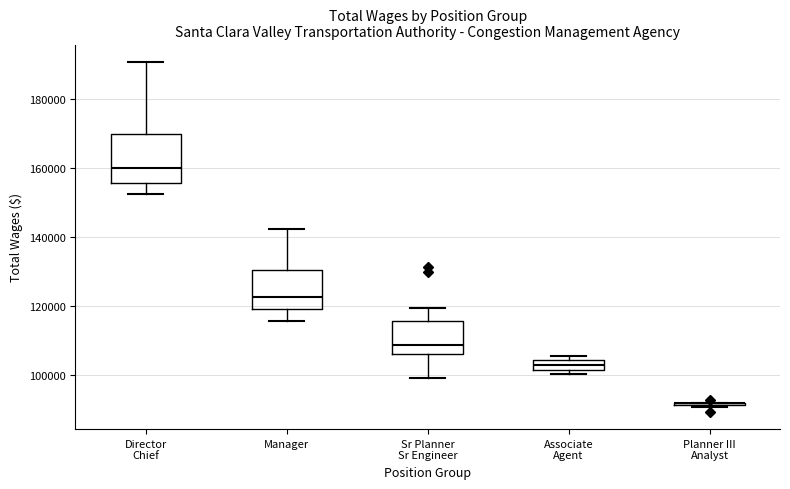

Which box is the tallest, from its lower edge to its upper edge?

Director Chief